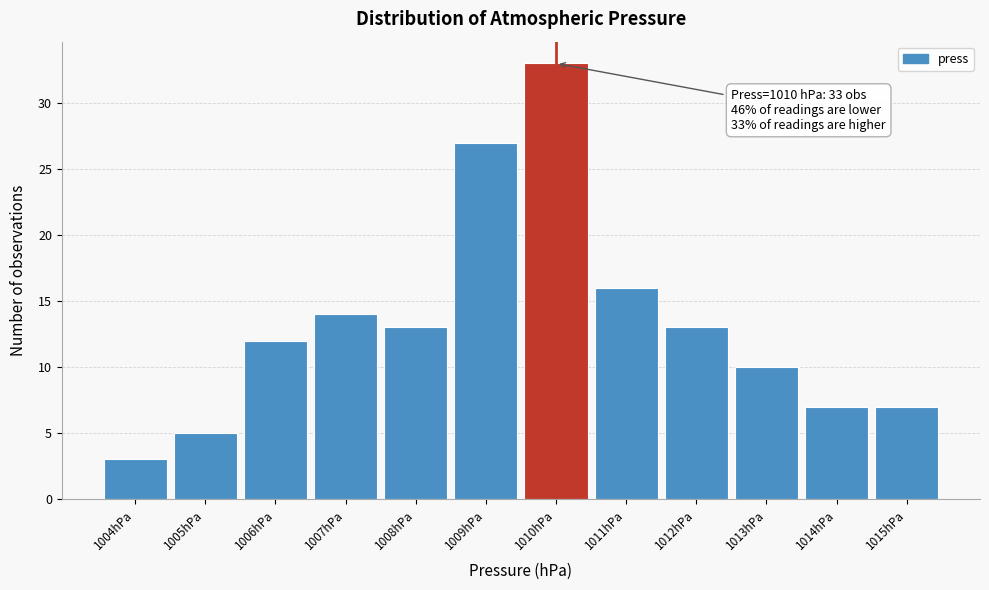

Over which range of the x-axis is the bar tallest?

1009.5 to 1010.5